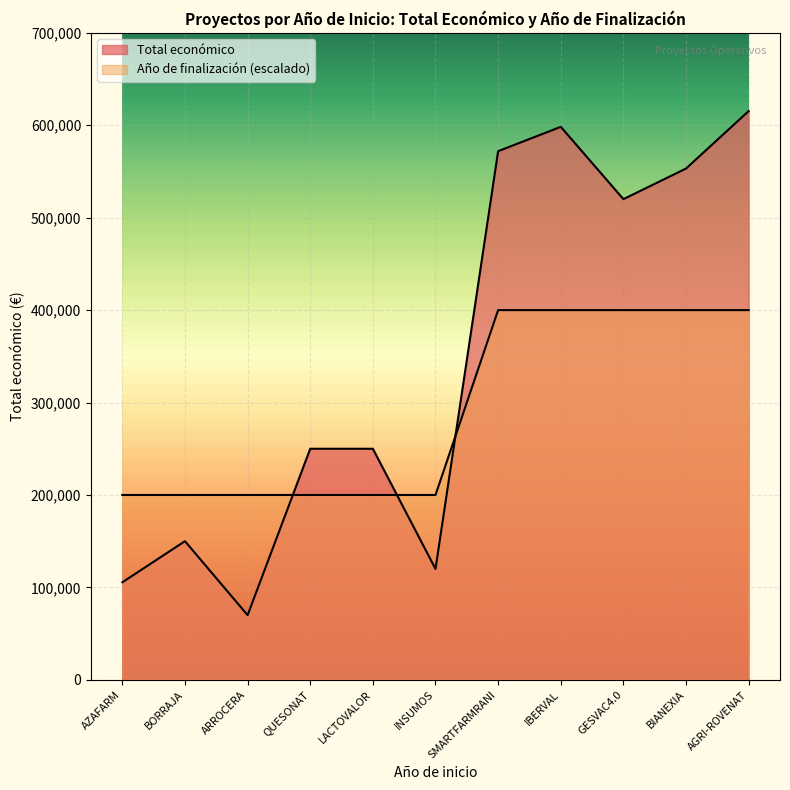

What is the approximate value of Año de finalización at ARROCERA?

200000